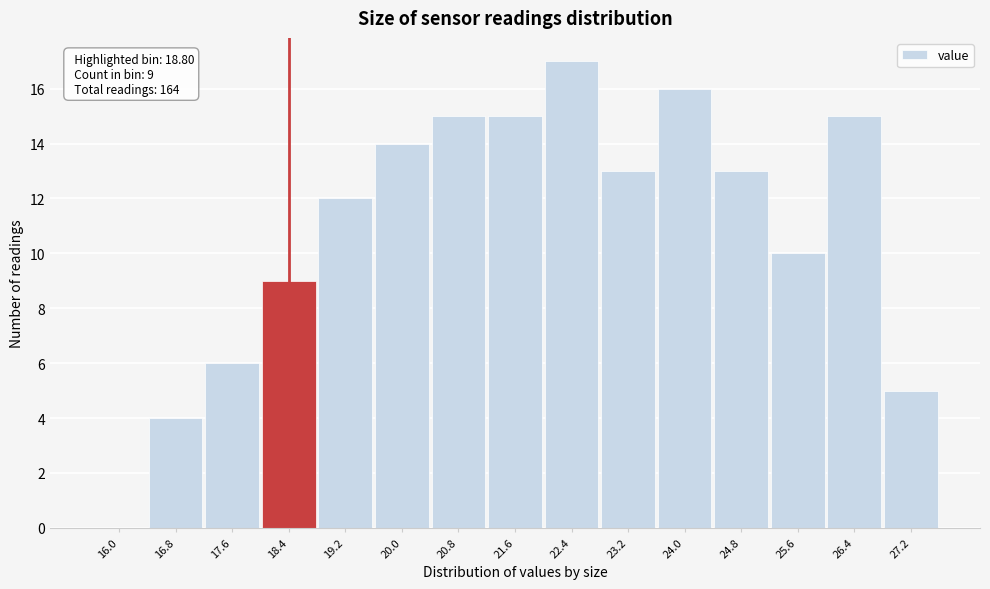

Approximately how many times larger is the value at 26.4 compared to 17.6?

2.5